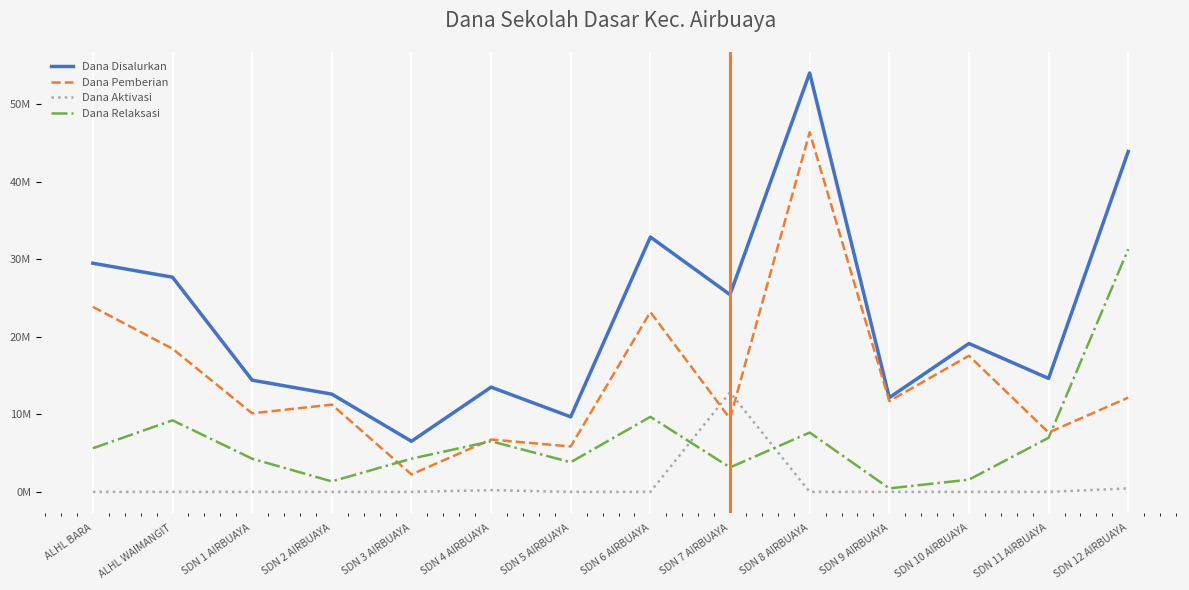

What are all the series names shown in the legend?

Dana Disalurkan, Dana Pemberian, Dana Aktivasi, Dana Relaksasi